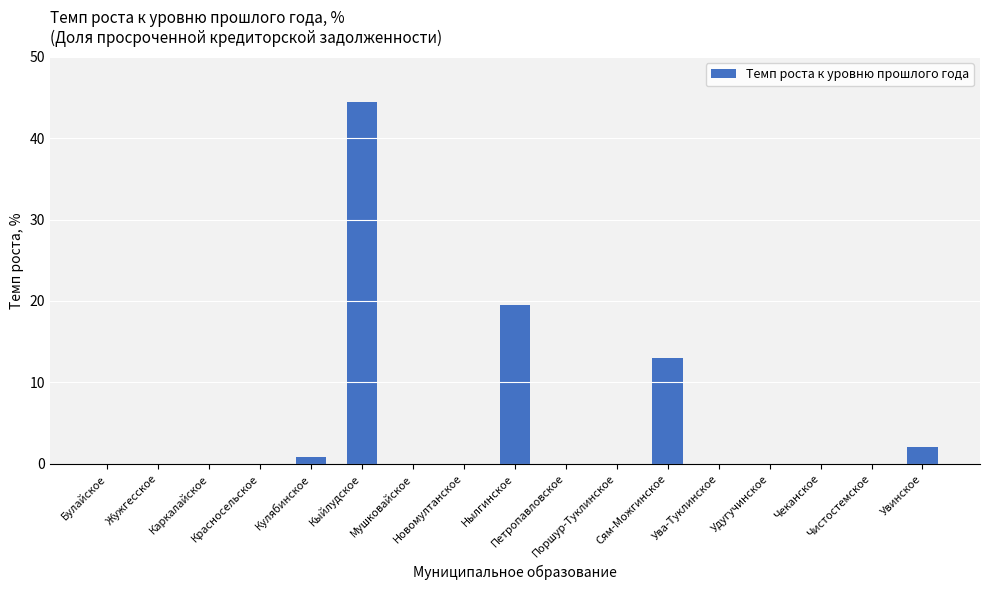

Reading left to right, extract all data points from this chart.

Булайское=0.0	Жужгесское=0.0	Каркалайское=0.0	Красносельское=0.0	Кулябинское=0.8	Кыйлудское=44.4	Мушковайское=0.0	Новомултанское=0.0	Нылгинское=19.5	Петропавловское=0.0	Поршур-Туклинское=0.0	Сям-Можгинское=13.0	Ува-Туклинское=0.0	Удугучинское=0.0	Чеканское=0.0	Чистостемское=0.0	Увинское=2.0